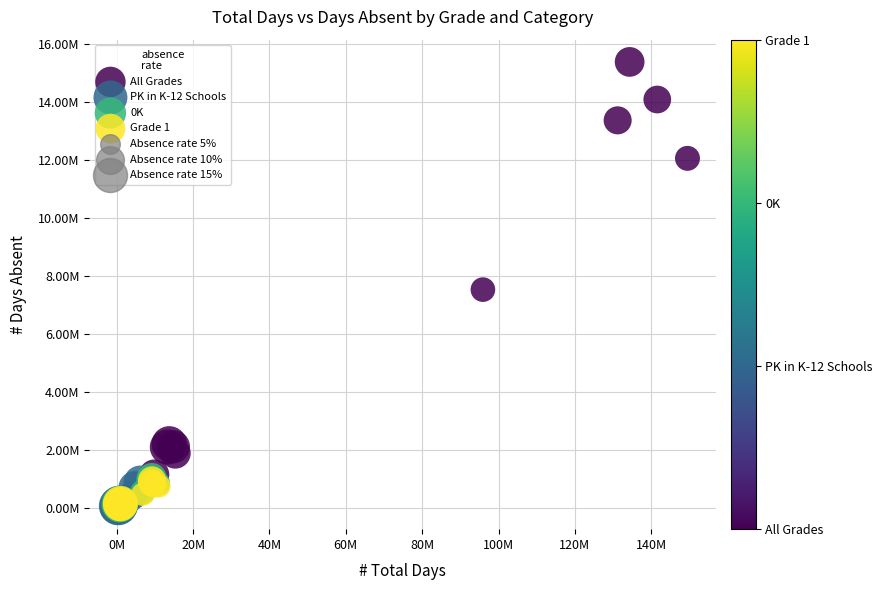

Which series has the largest Y range (max minus min)?

All Grades